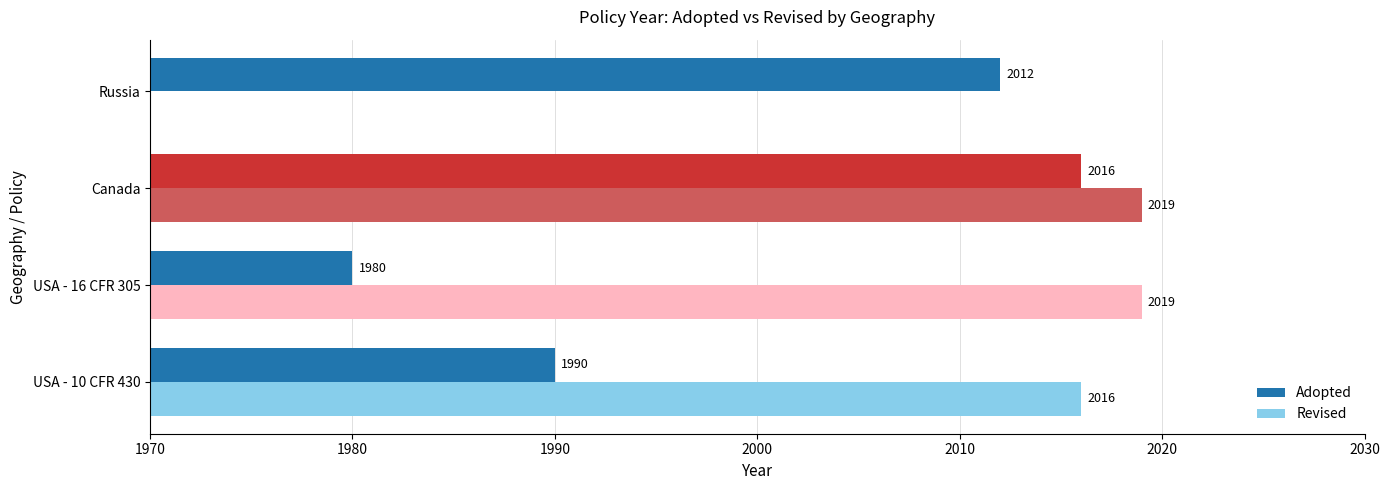

Are the bars grouped side by side (vs. stacked)?

Yes